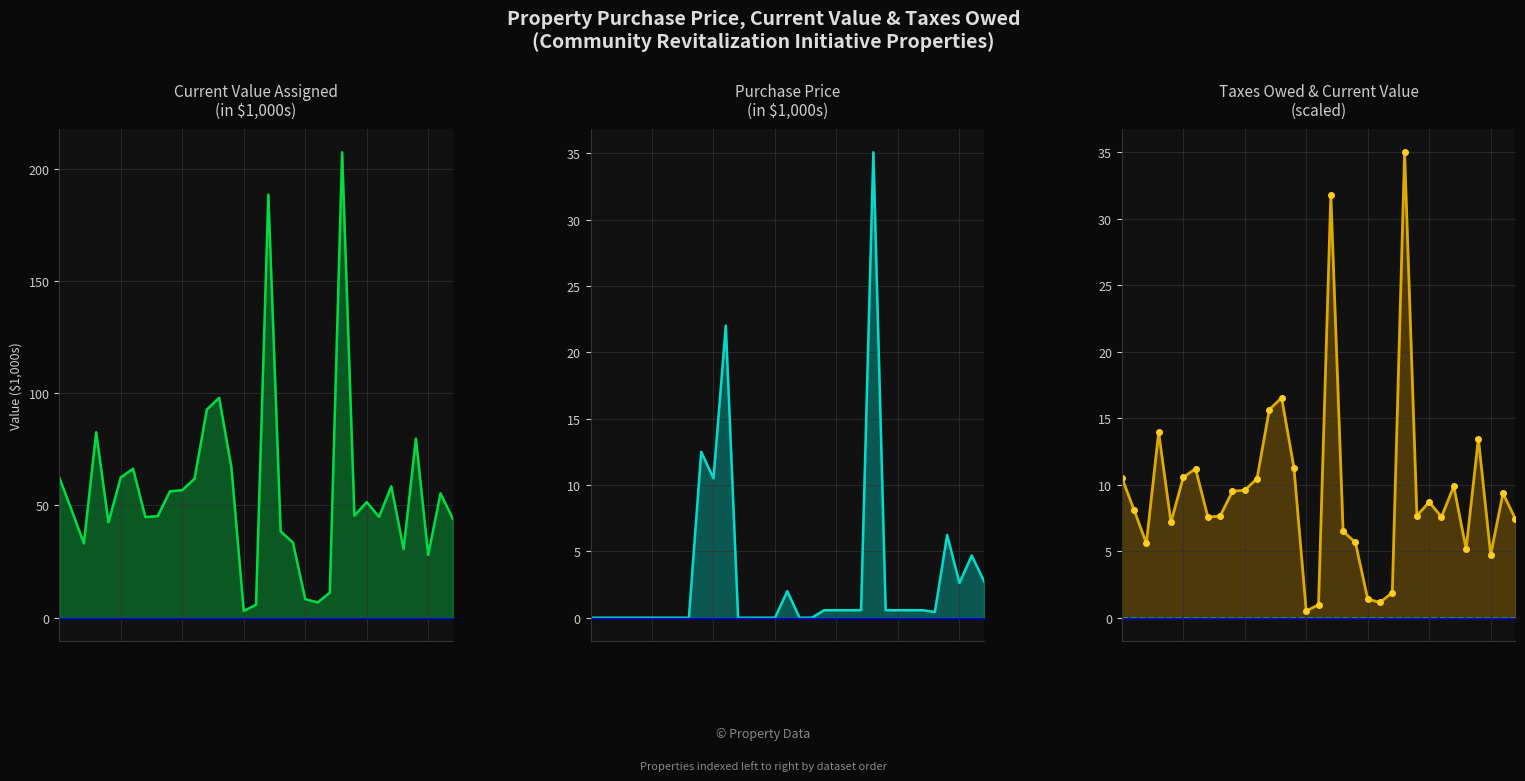

Where is the first local minimum for Current Value pts?

2